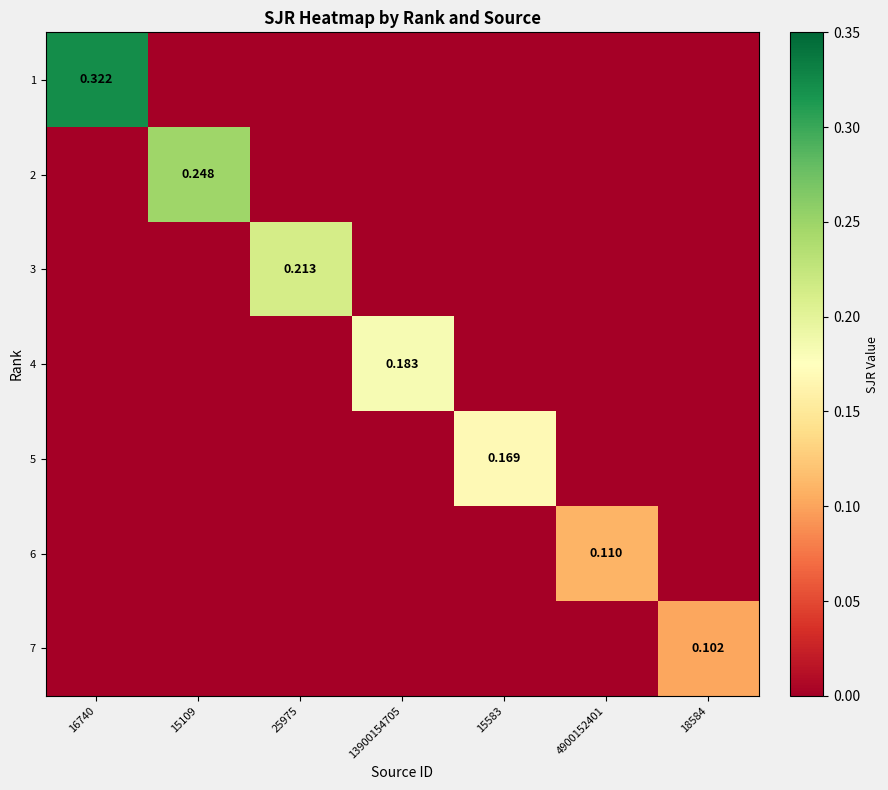

The value of 2 at 18584 is 0.0. True or false?

True